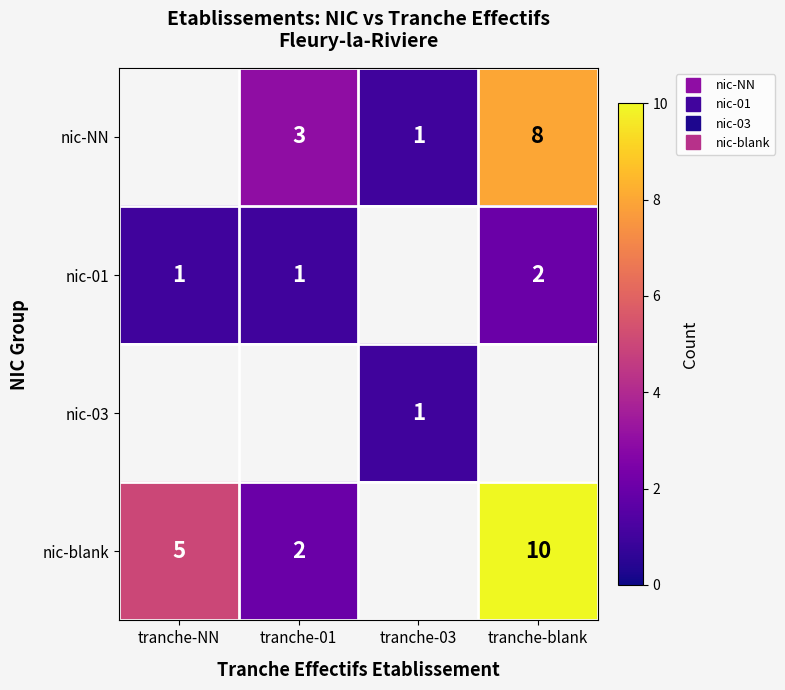

Between tranche-03 and tranche-blank, which is larger?

tranche-blank